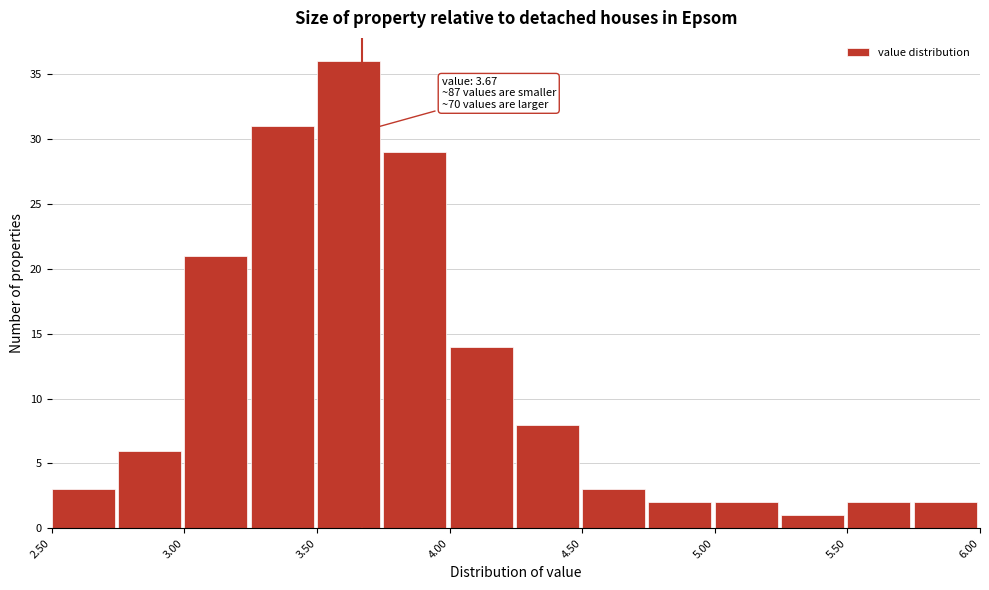

Over which range of the x-axis is the bar tallest?

3.50 to 3.75